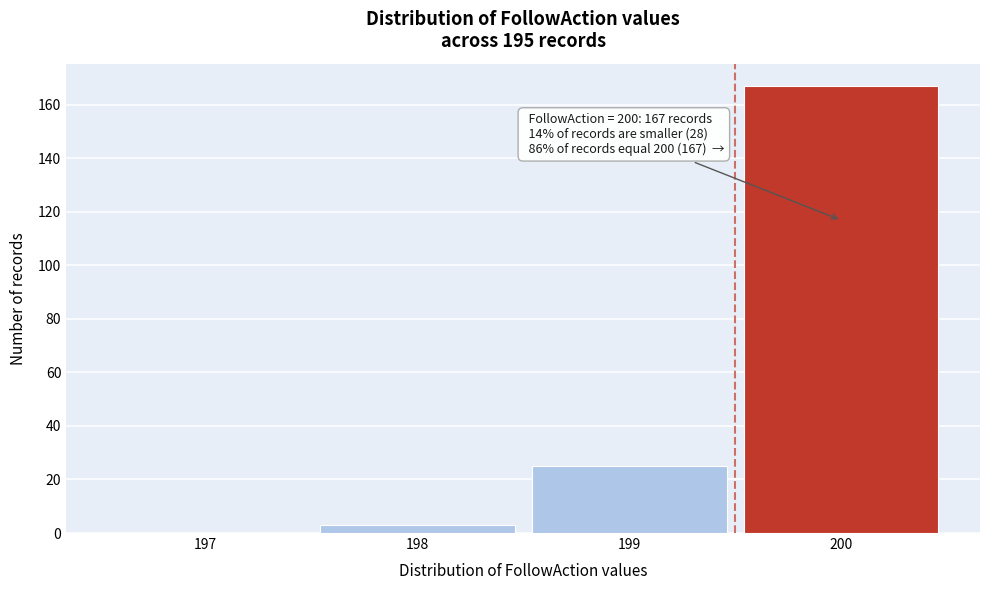

Which range on the x-axis has the tallest bar?

199.5 to 200.5